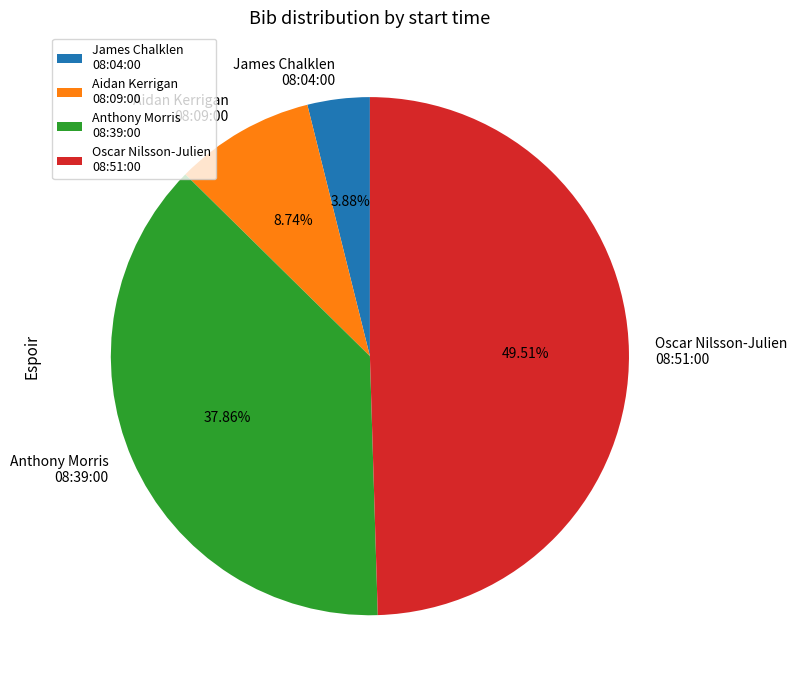

Is the sum of Oscar Nilsson-Julien 08:51:00 and Aidan Kerrigan 08:09:00 greater than half?

Yes